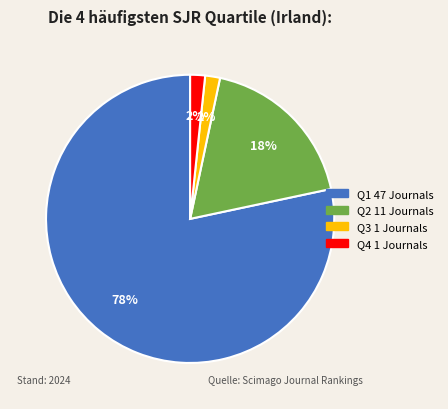

To the nearest percent, what is the average slice percentage?

25%